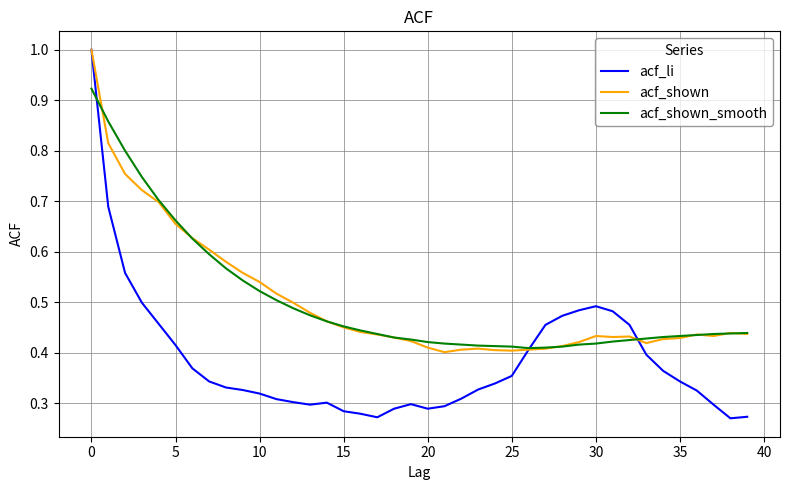

True or false: acf_li has more than 1 interior local peaks.

True